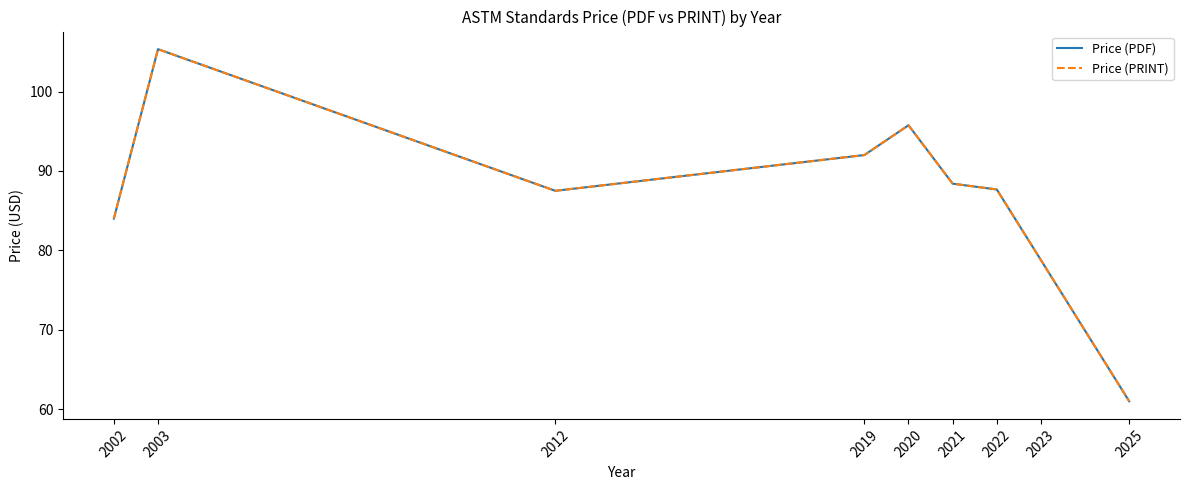

Does the chart have visible grid lines?

No